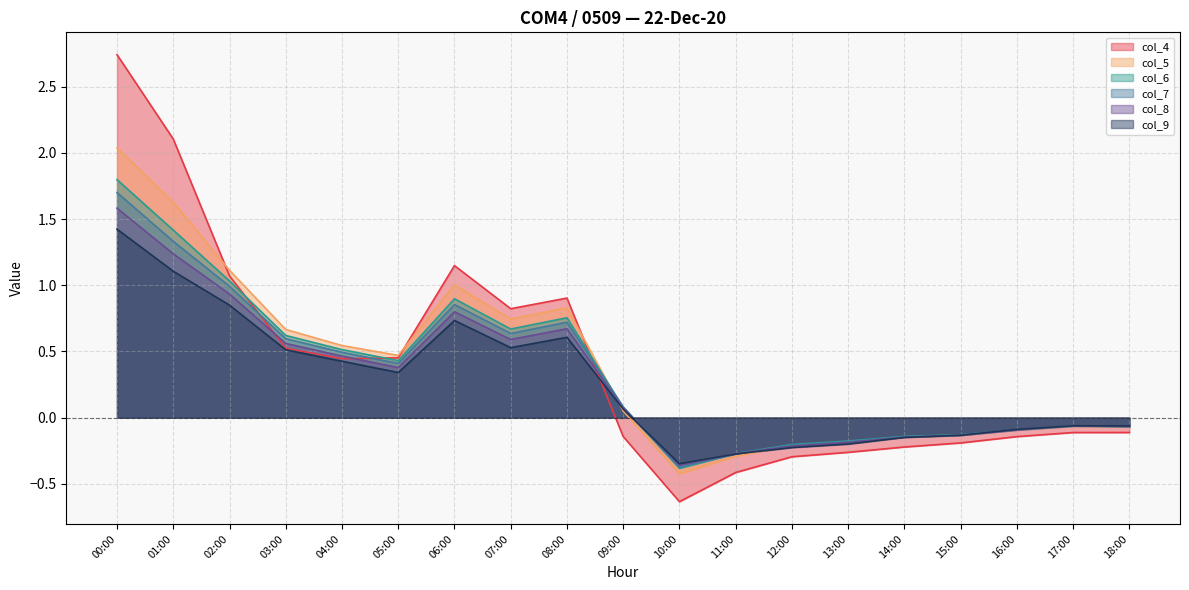

True or false: col_5 has a value of -0.1 at 16:00.

True